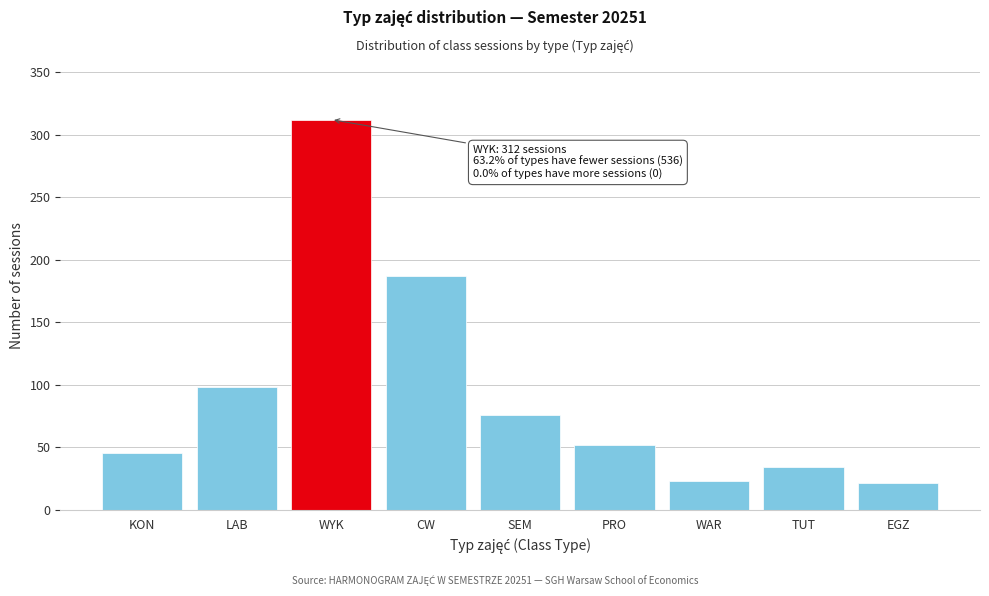

Reading left to right, what are all the values shown in this chart?

45	98	312	187	76	52	23	34	21